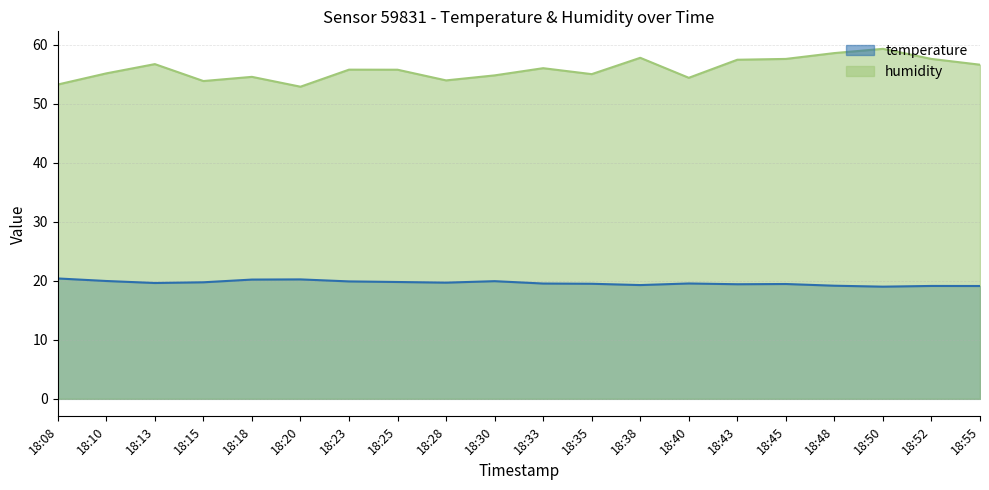

What is the sum of all temperature values?

392.9